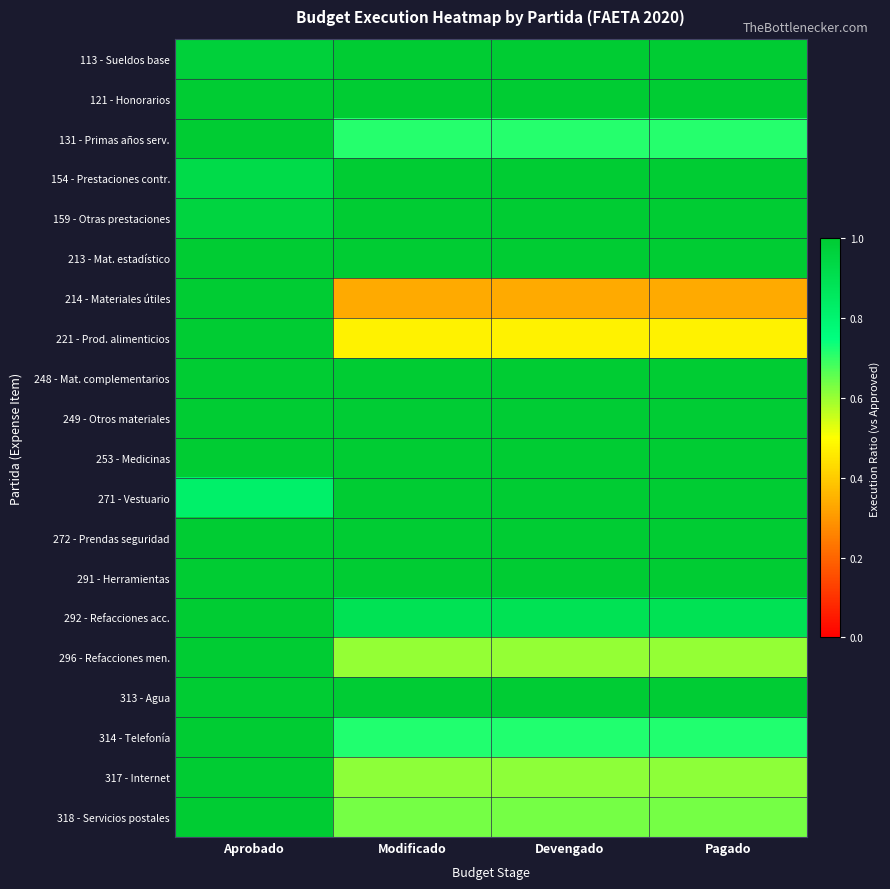

Reading left to right, list all the values displayed in this chart.

113 - Sueldos base: Aprobado=1.0	Modificado=1.0	Devengado=1.0	Pagado=1.0
121 - Honorarios: Aprobado=1.0	Modificado=1.0	Devengado=1.0	Pagado=1.0
131 - Primas años serv.: Aprobado=1.0	Modificado=0.7	Devengado=0.7	Pagado=0.7
154 - Prestaciones contr.: Aprobado=0.9	Modificado=1.0	Devengado=1.0	Pagado=1.0
159 - Otras prestaciones: Aprobado=1.0	Modificado=1.0	Devengado=1.0	Pagado=1.0
213 - Mat. estadístico: Aprobado=1.0	Modificado=1.0	Devengado=1.0	Pagado=1.0
214 - Materiales útiles: Aprobado=1.0	Modificado=0.3	Devengado=0.3	Pagado=0.3
221 - Prod. alimenticios: Aprobado=1.0	Modificado=0.5	Devengado=0.5	Pagado=0.5
248 - Mat. complementarios: Aprobado=1.0	Modificado=1.0	Devengado=1.0	Pagado=1.0
249 - Otros materiales: Aprobado=1.0	Modificado=1.0	Devengado=1.0	Pagado=1.0
253 - Medicinas: Aprobado=1.0	Modificado=1.0	Devengado=1.0	Pagado=1.0
271 - Vestuario: Aprobado=0.8	Modificado=1.0	Devengado=1.0	Pagado=1.0
272 - Prendas seguridad: Aprobado=1.0	Modificado=1.0	Devengado=1.0	Pagado=1.0
291 - Herramientas: Aprobado=1.0	Modificado=1.0	Devengado=1.0	Pagado=1.0
292 - Refacciones acc.: Aprobado=1.0	Modificado=0.9	Devengado=0.9	Pagado=0.9
296 - Refacciones men.: Aprobado=1.0	Modificado=0.6	Devengado=0.6	Pagado=0.6
313 - Agua: Aprobado=1.0	Modificado=1.0	Devengado=1.0	Pagado=1.0
314 - Telefonía: Aprobado=1.0	Modificado=0.7	Devengado=0.7	Pagado=0.7
317 - Internet: Aprobado=1.0	Modificado=0.6	Devengado=0.6	Pagado=0.6
318 - Servicios postales: Aprobado=1.0	Modificado=0.6	Devengado=0.6	Pagado=0.6